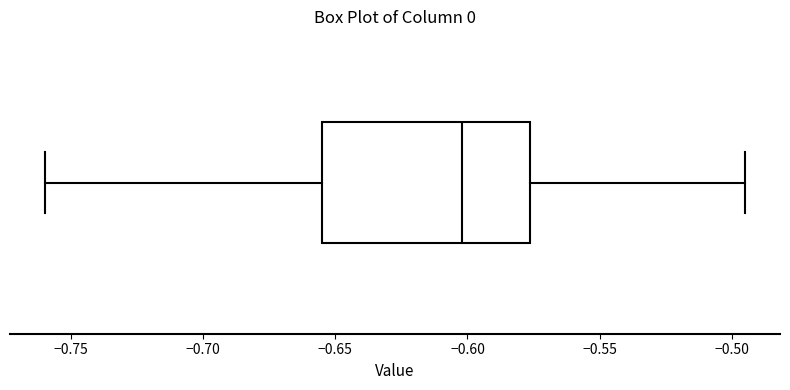

Transcribe this box plot: give where the median line is, the range the box spans, and where the two whiskers end, as read against the x-axis. The values are not printed on the chart, so give them approximately, as read against the axis.

median -0.600, box -0.655 to -0.575, whiskers -0.760 to -0.495